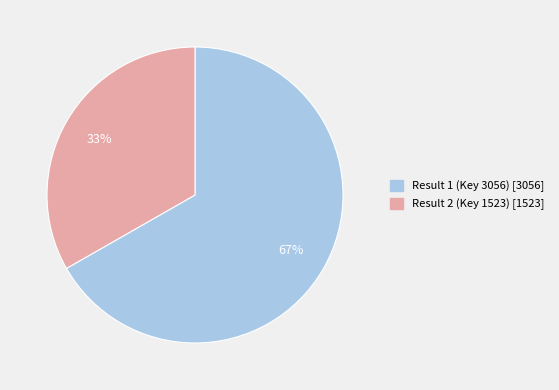

To the nearest percent, what is the average slice percentage?

50%